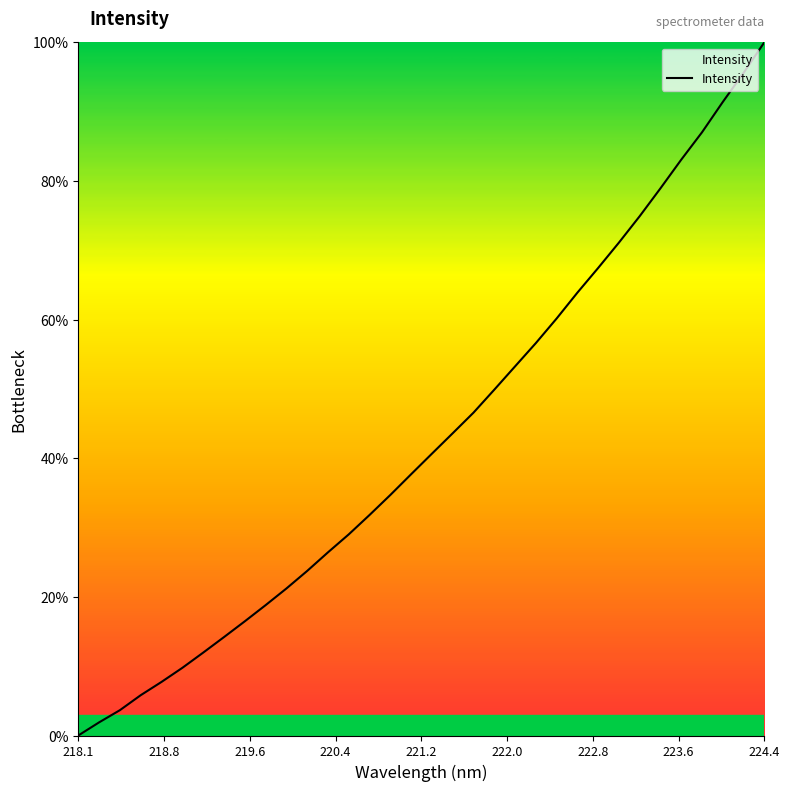

What is the greatest value displayed?

100.0